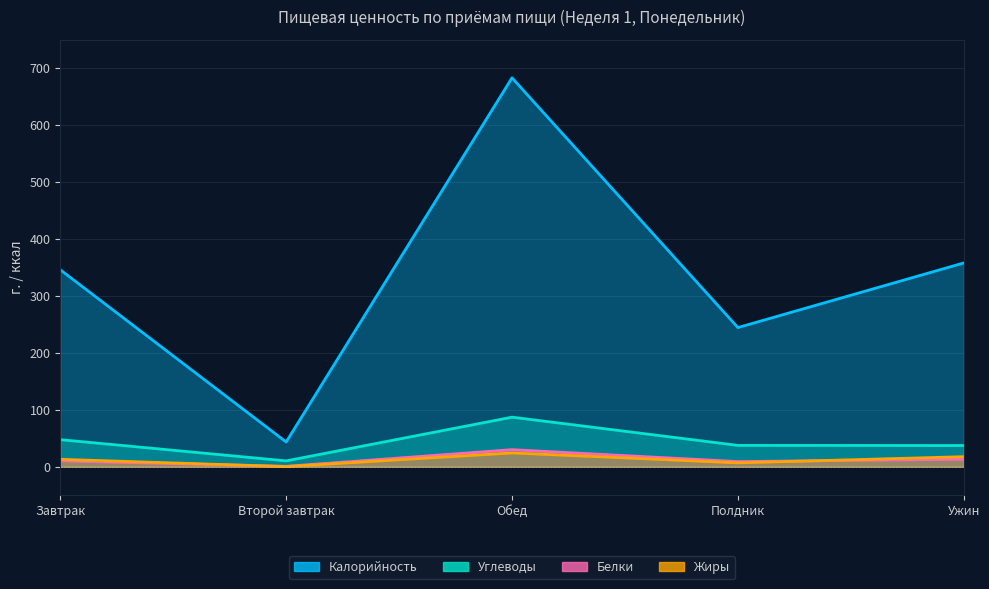

The value of Углеводы at Полдник is 37.3. True or false?

True